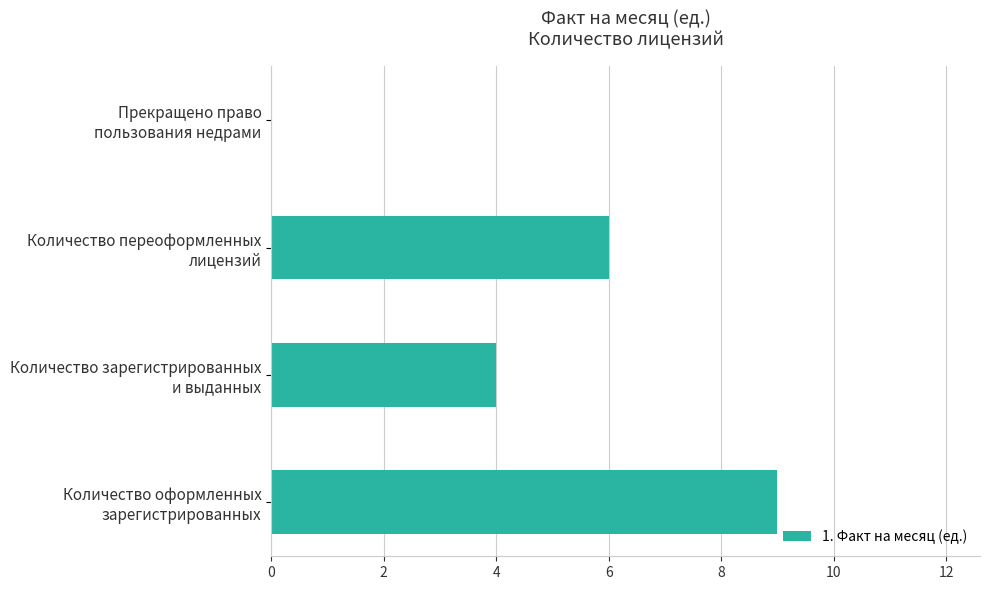

What is the sum of all values?

19